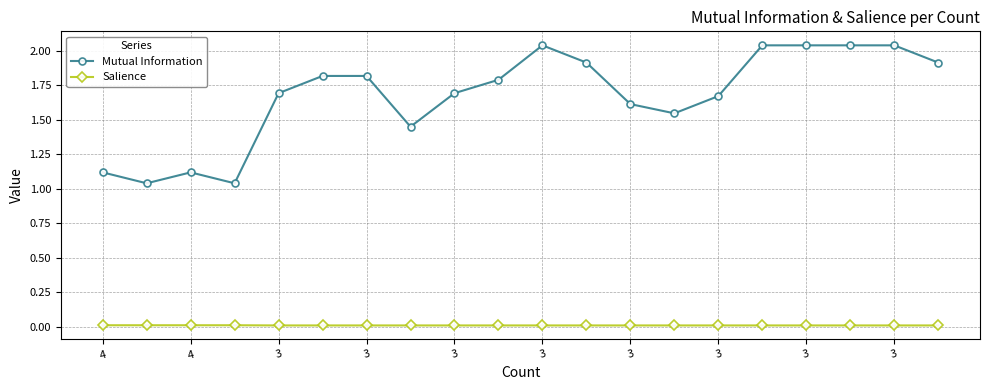

True or false: Salience and Mutual Information cross at least once.

False